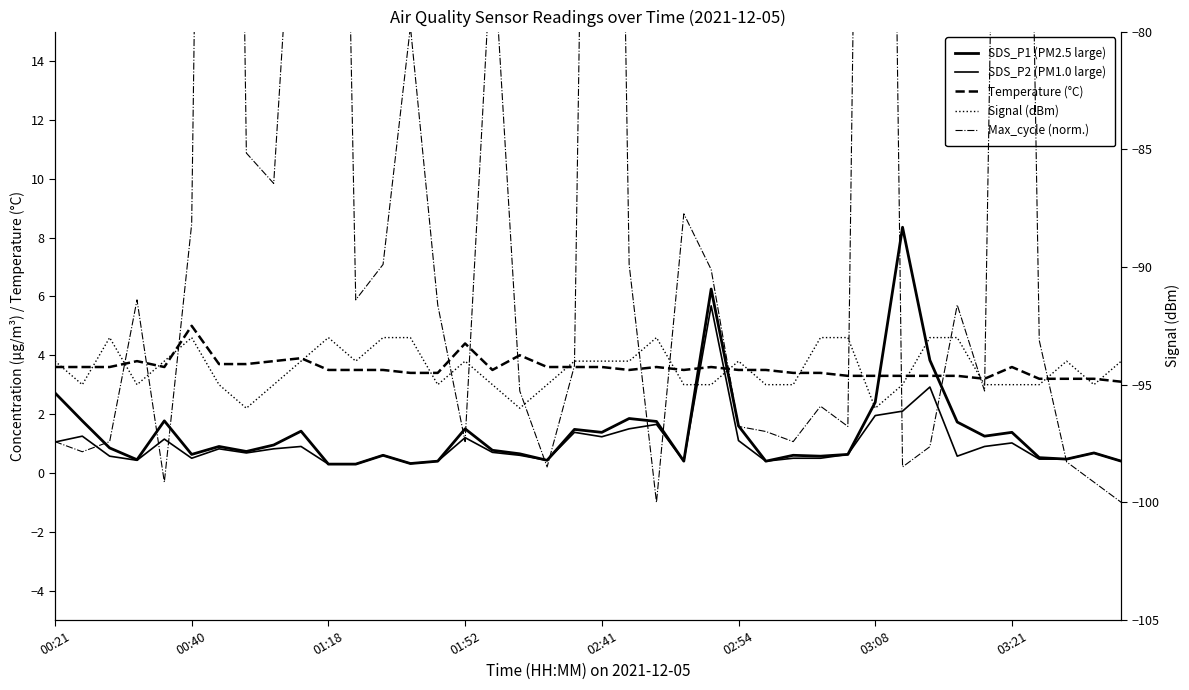

What is the difference between the maximum and minimum values in the SDS_P1 (PM2.5 large) series?

8.0